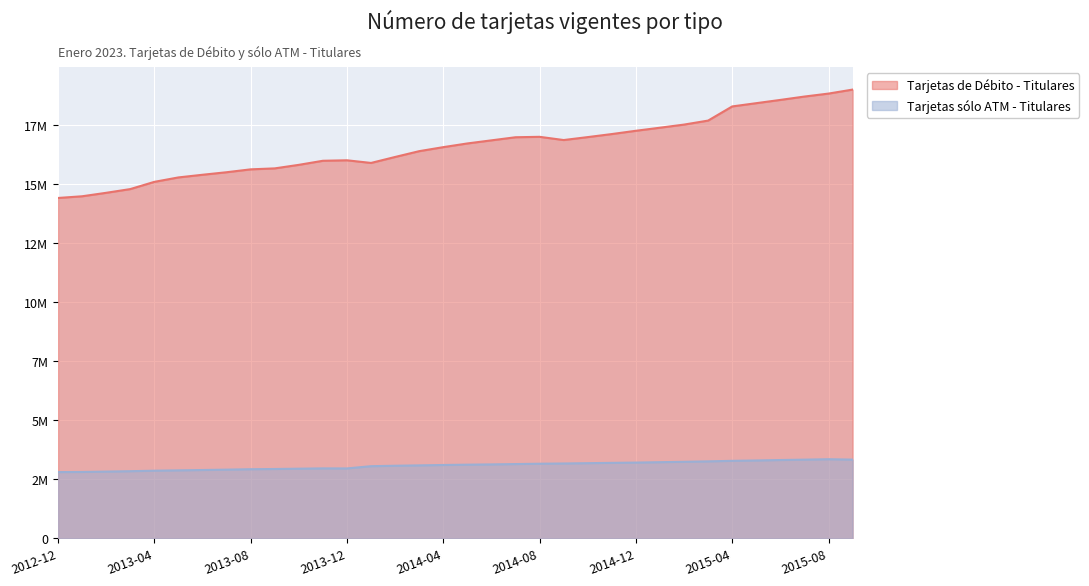

True or false: Tarjetas sólo ATM - Titulares and Tarjetas de Débito - Titulares cross at least once.

False